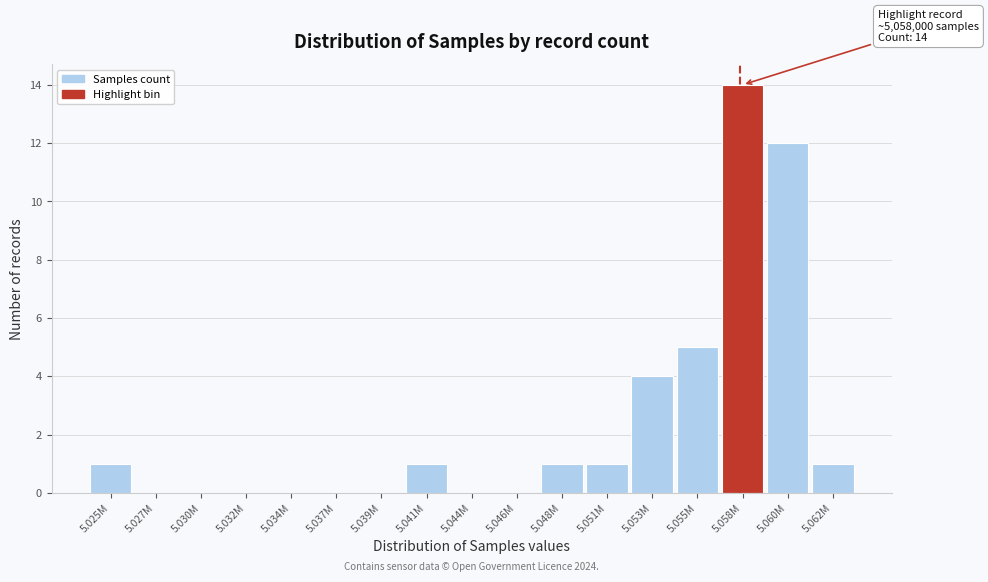

Reading left to right, what are all the values shown in this chart?

5.025M=1	5.027M=0	5.030M=0	5.032M=0	5.034M=0	5.037M=0	5.039M=0	5.041M=1	5.044M=0	5.046M=0	5.048M=1	5.051M=1	5.053M=4	5.055M=5	5.058M=14	5.060M=12	5.062M=1